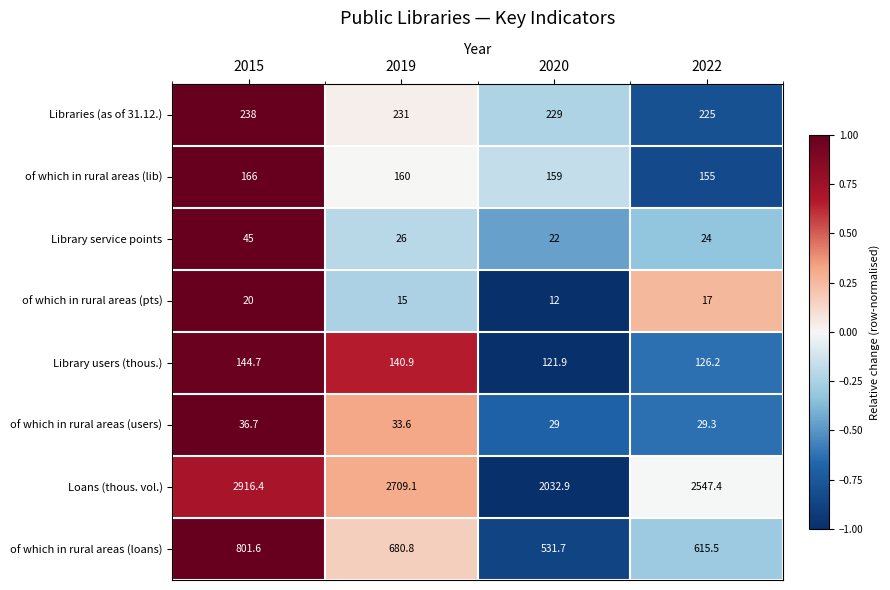

Between 2019 and 2020, which series saw the biggest shift?

Loans (thous. vol.)